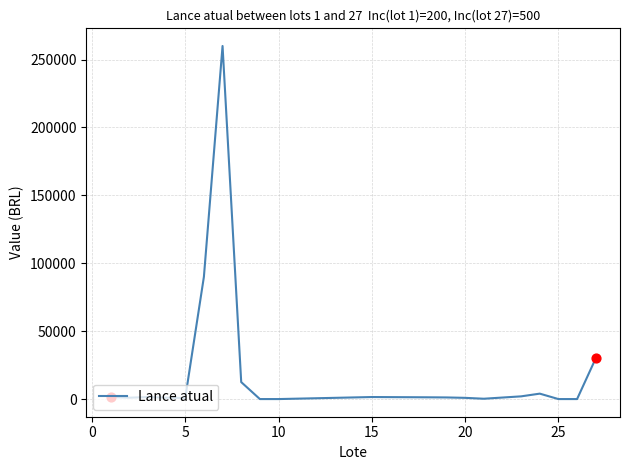

What is the difference between the maximum and minimum values?

259996